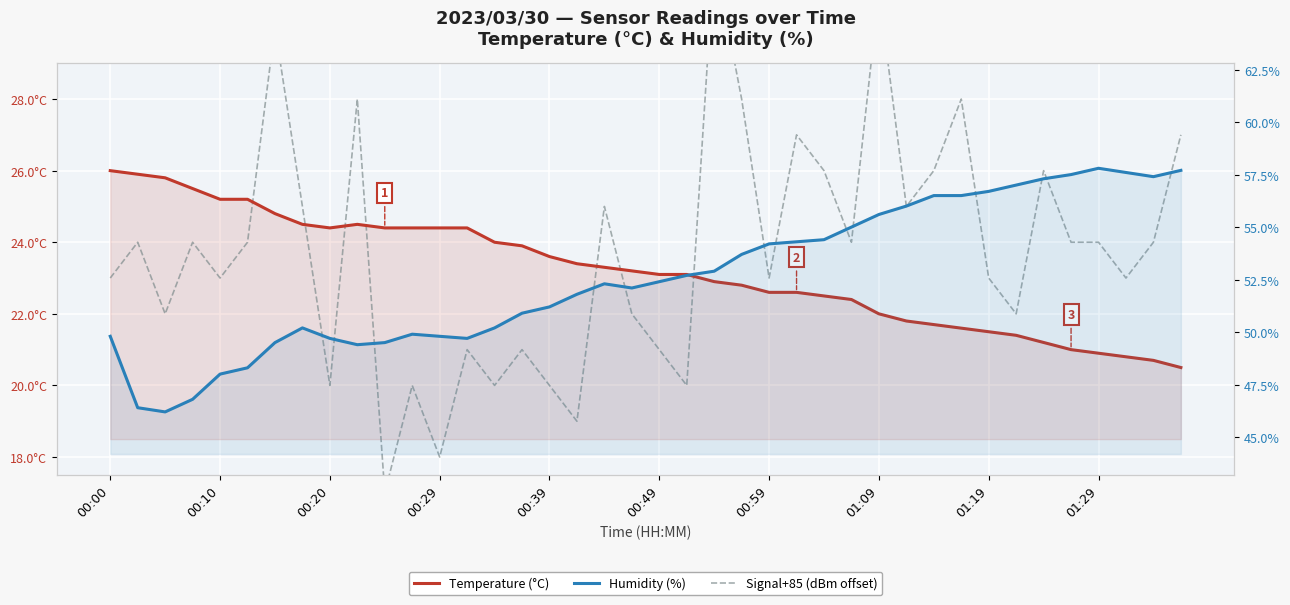

Where is Humidity (%) nearest to the value 52?

19